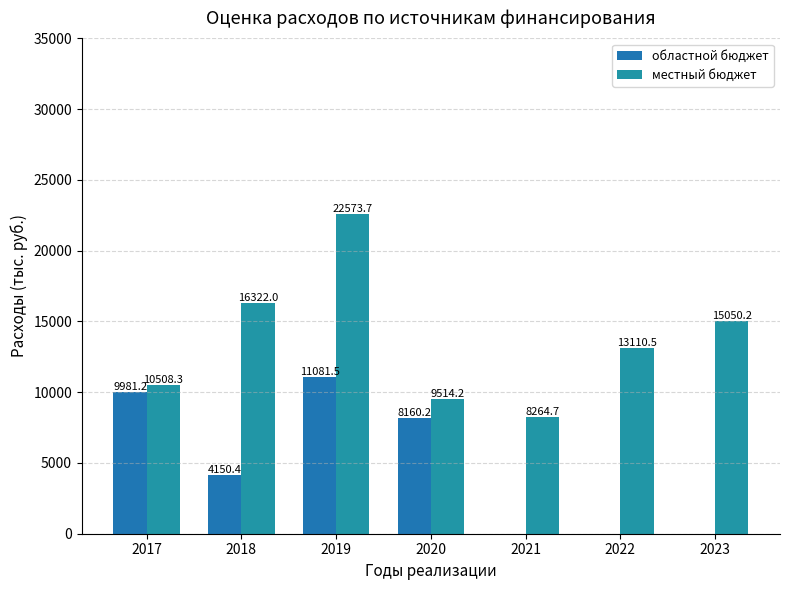

What are all the series names shown in the legend?

областной бюджет, местный бюджет